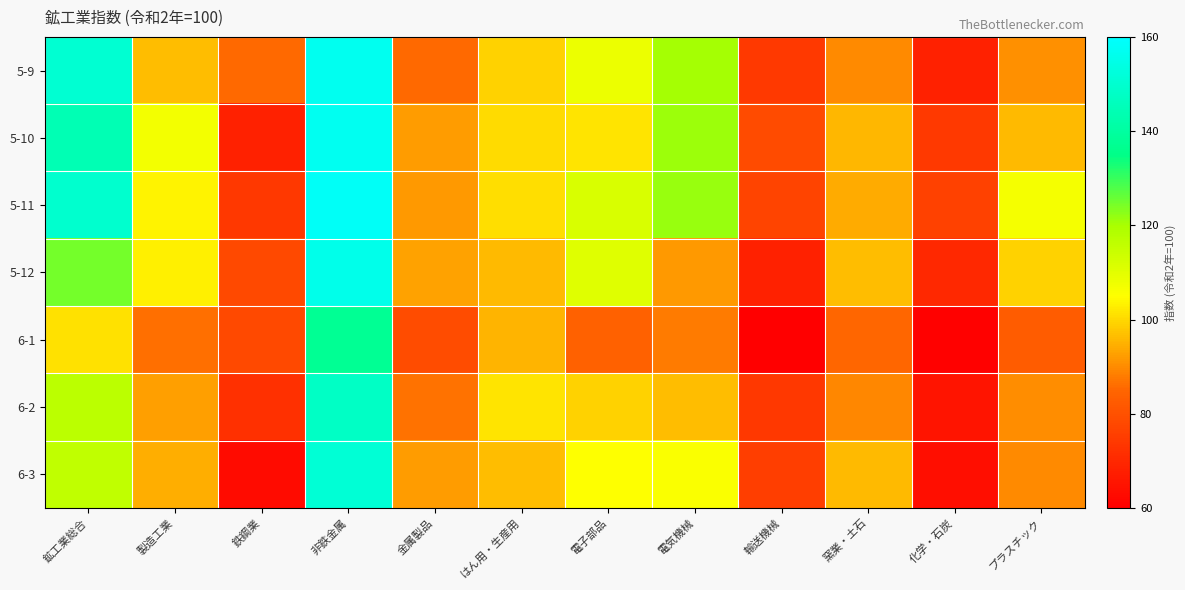

At which category does the chart reach its minimum across all series?

輸送機械